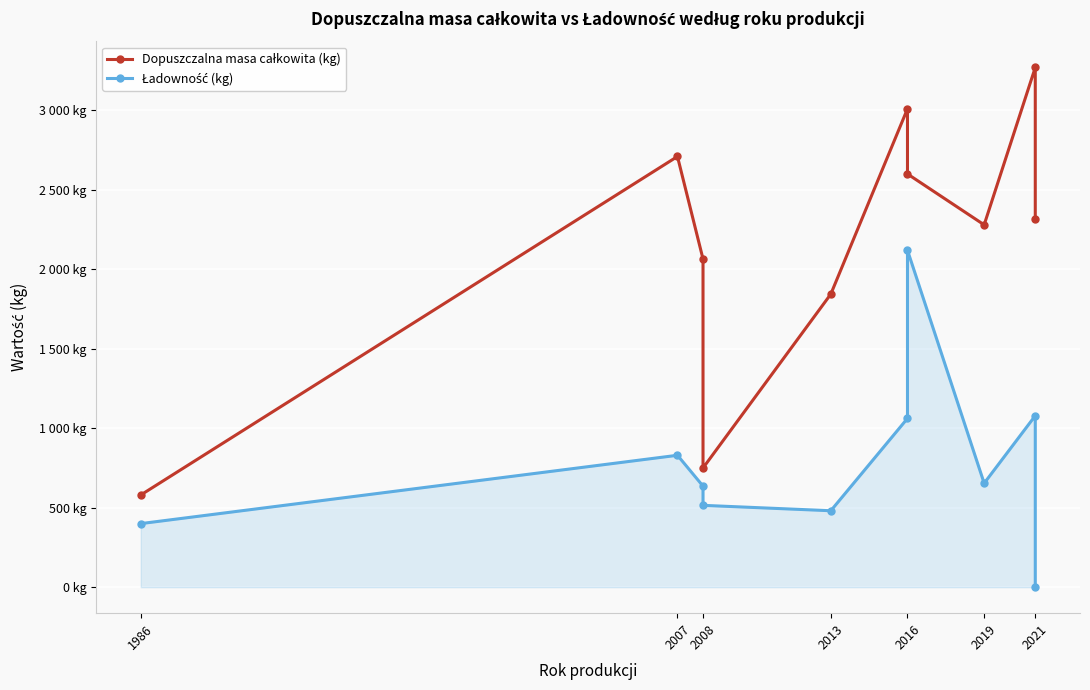

True or false: Ładowność (kg) and Dopuszczalna masa całkowita (kg) cross at least once.

False